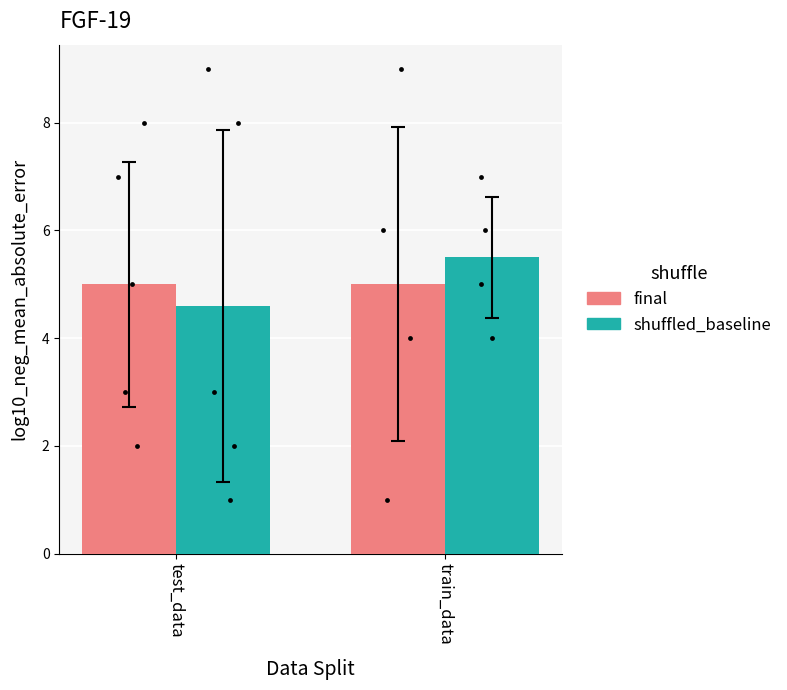

What are all the series names shown in the legend?

final, shuffled_baseline